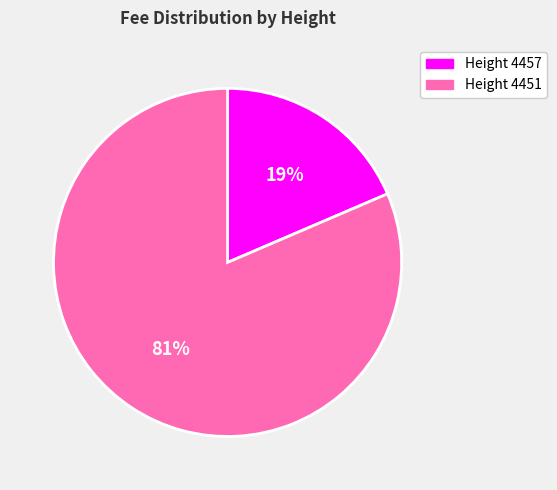

To the nearest percent, what is the combined percentage of Height 4451 and Height 4457?

100%